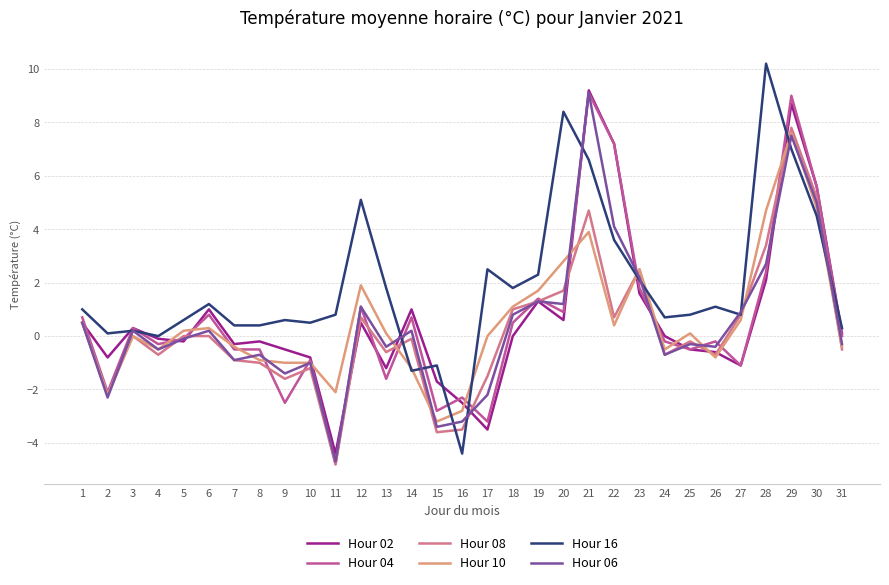

Where does the Hour 02 series first go above 0?

1